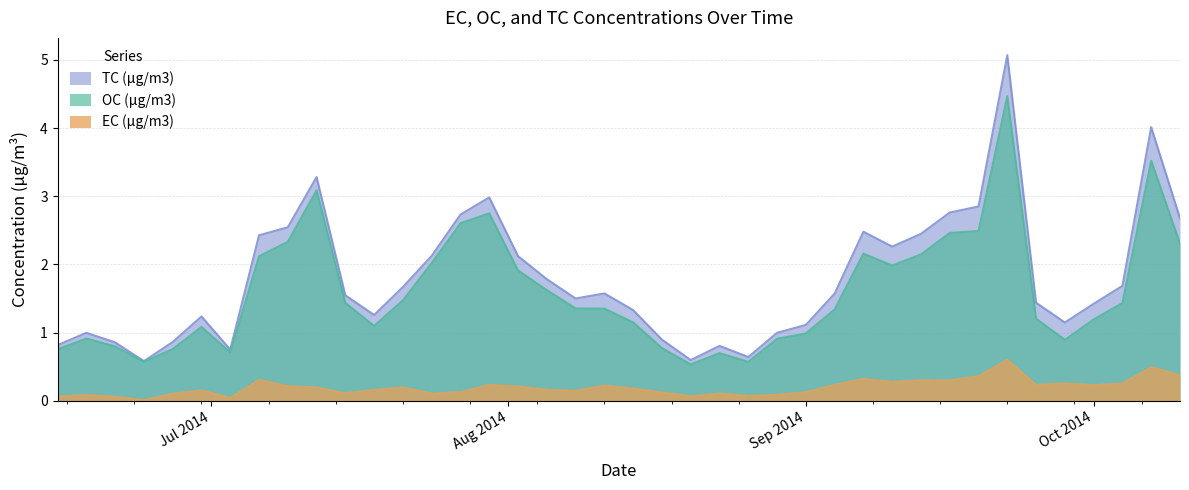

What is the greatest value displayed?

5.1